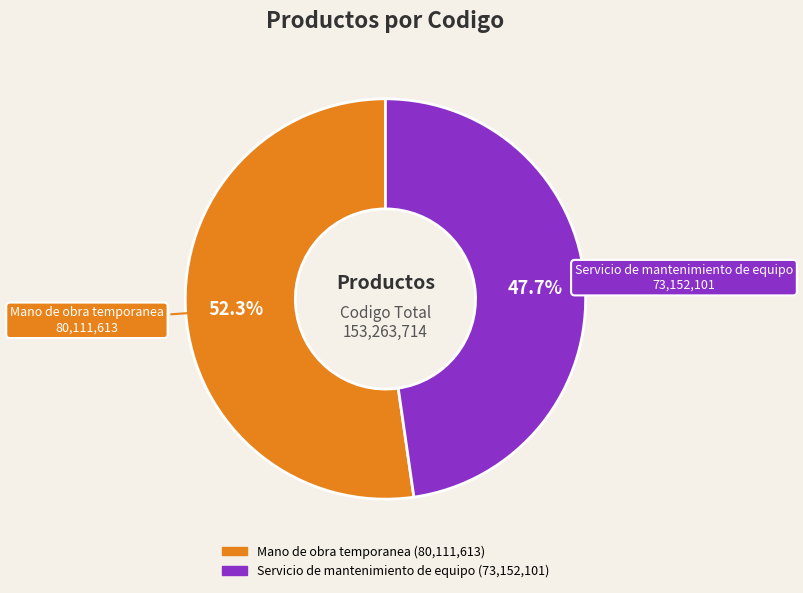

Does any single category account for the majority?

Yes